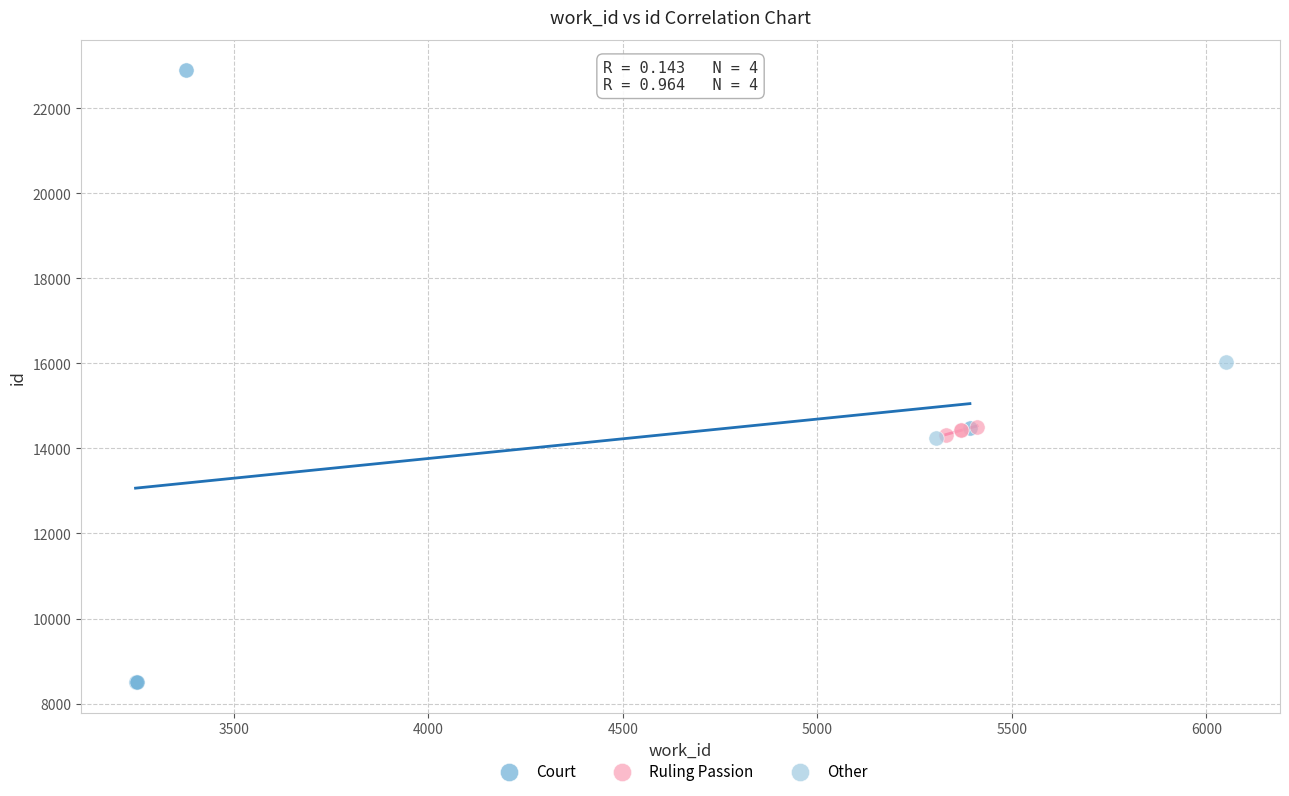

What are all the series names shown in the legend?

Court, Ruling Passion, Other